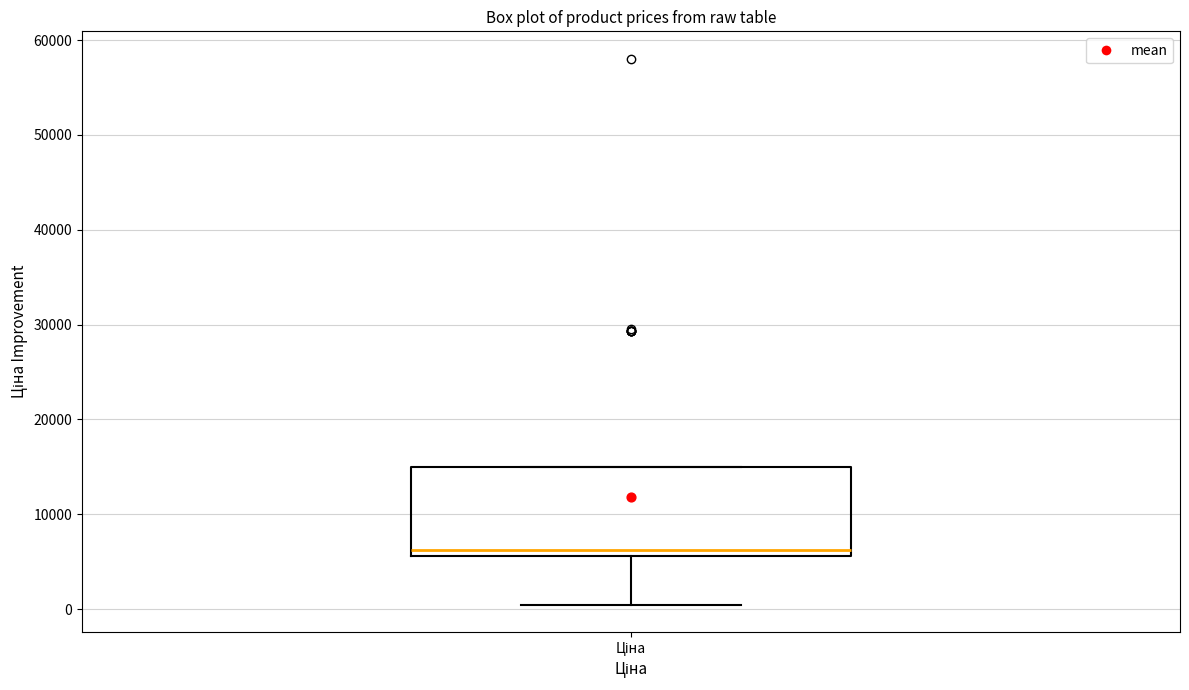

Read this box plot against the y-axis: the position of the median line, the range covered by the box, and the ends of both whiskers. The values are not printed on the chart, so give them approximately, as read against the axis.

median 6000 (just above the box's lower edge), box 6000 to 15000, whiskers 0 to 15000